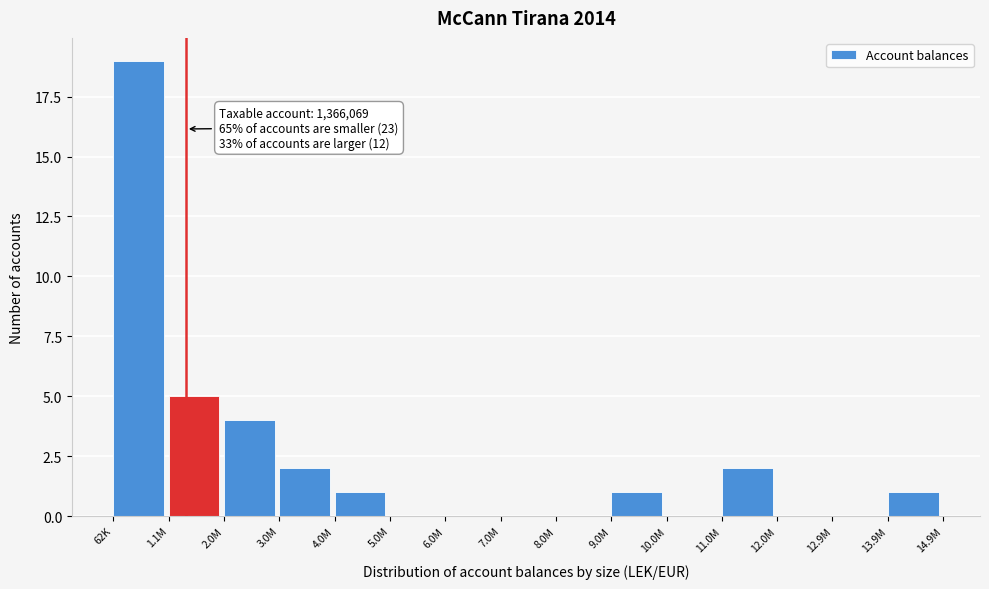

Reading left to right, extract all data points from this chart.

62K=19	1.1M=5	2.0M=4	3.0M=2	4.0M=1	5.0M=0	6.0M=0	7.0M=0	8.0M=0	9.0M=1	10.0M=0	11.0M=2	12.0M=0	12.9M=0	13.9M=1